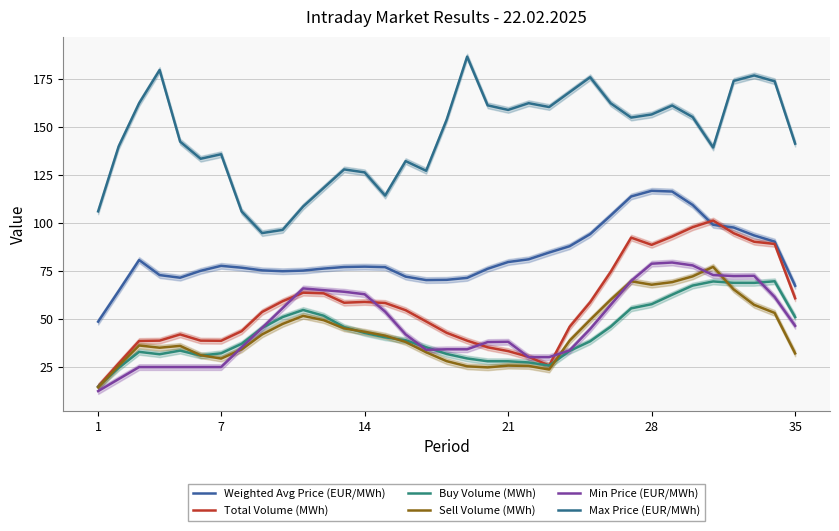

At which label does Sell Volume (MWh) reach its peak?

30